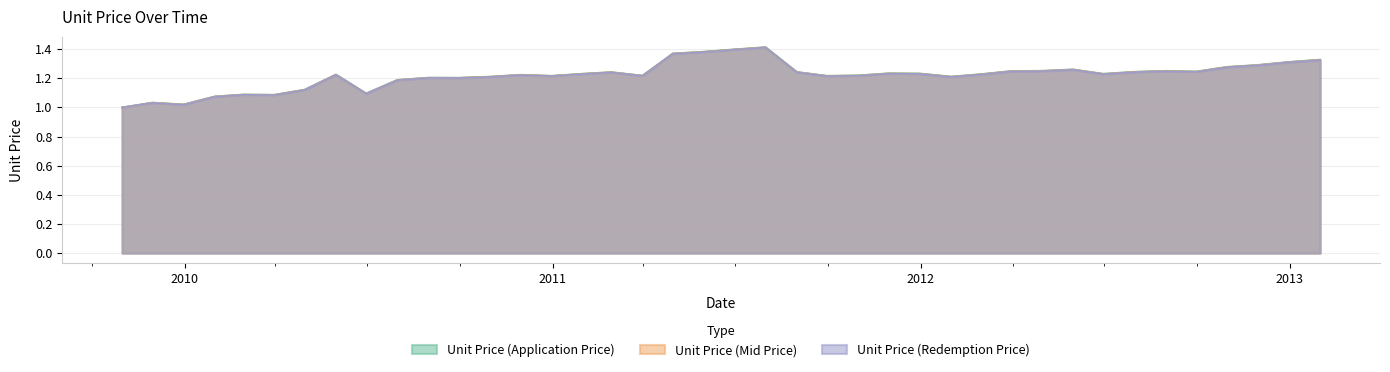

What is the difference between the Unit Price (Mid Price) values at 2011-04-30 and 2011-12-31?

0.1